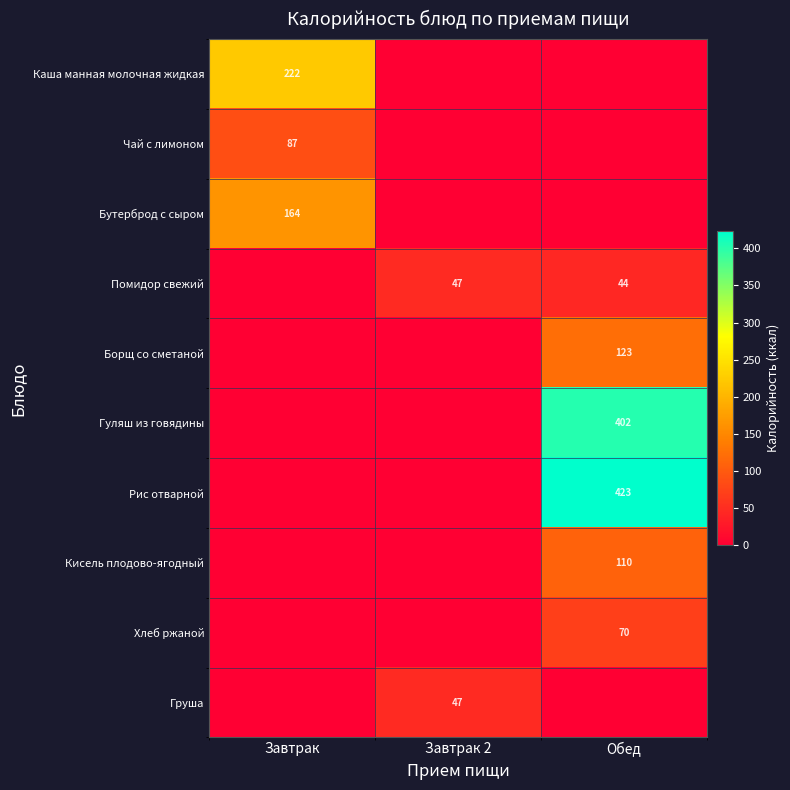

How many values in Гуляш из говядины are above zero?

1